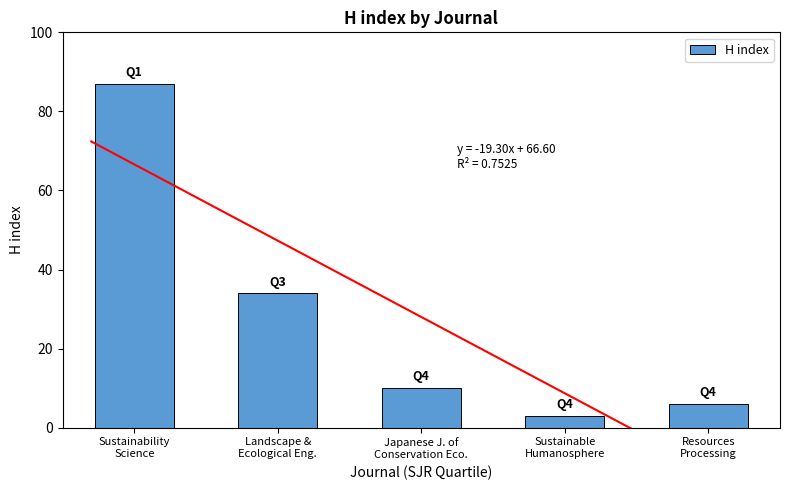

At which category does the chart reach its peak across all series?

Sustainability
Science